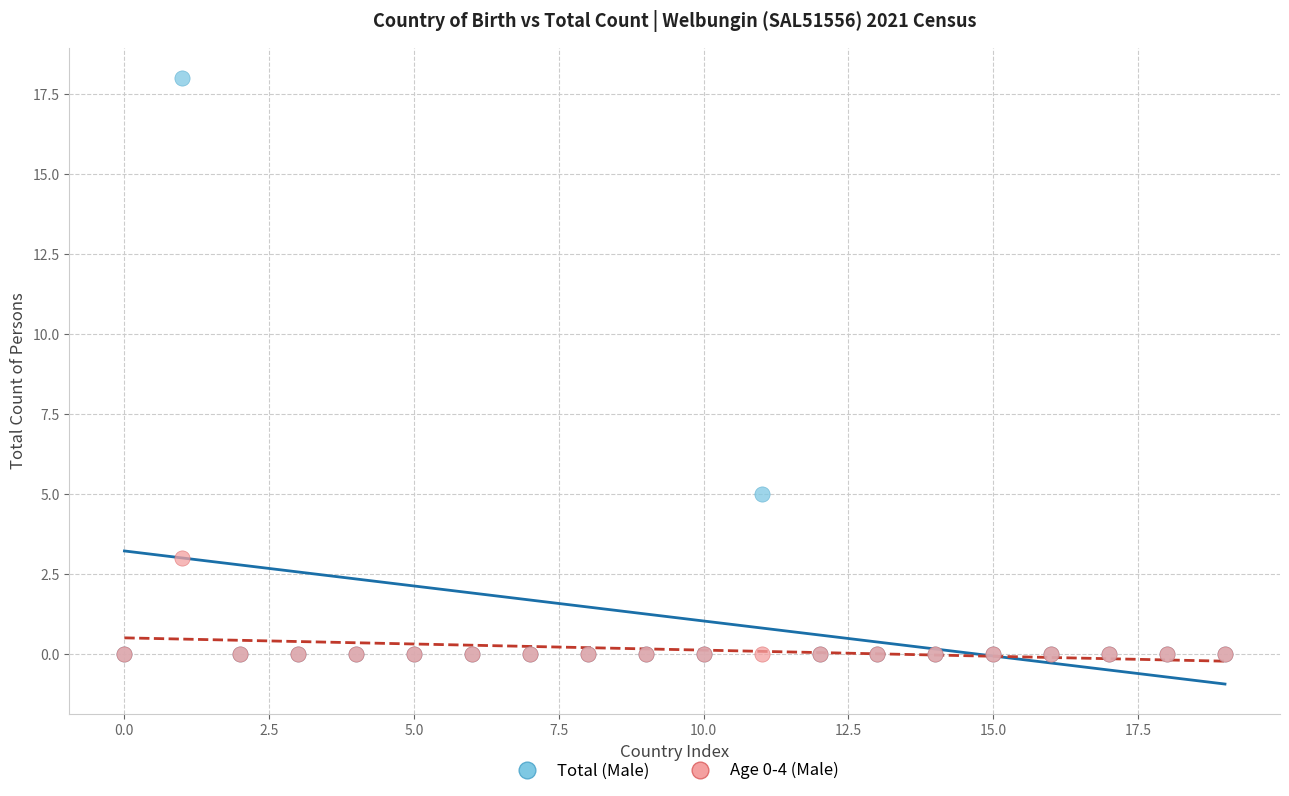

In the Total (Male) series, what Y value is closest to 9?

5